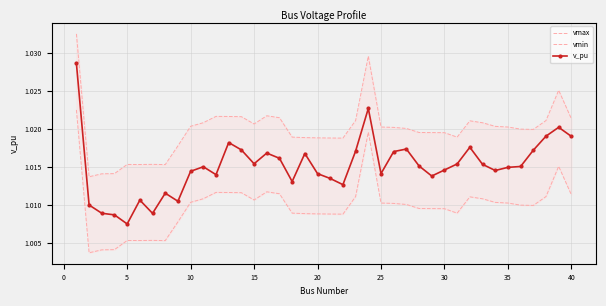

At how many categories does at least one series exceed 1?

40